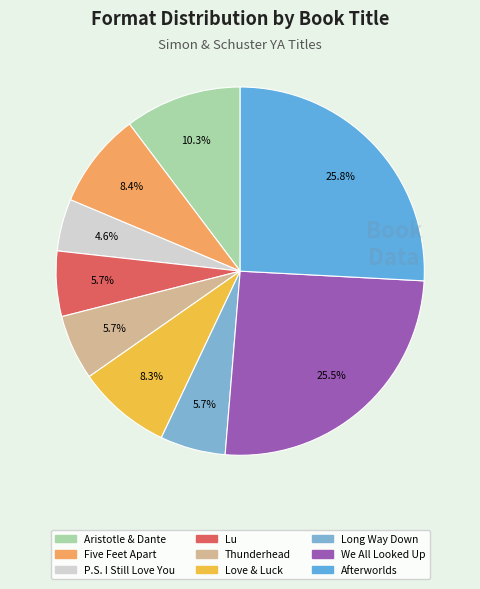

Count the number of slices in the pie.

9